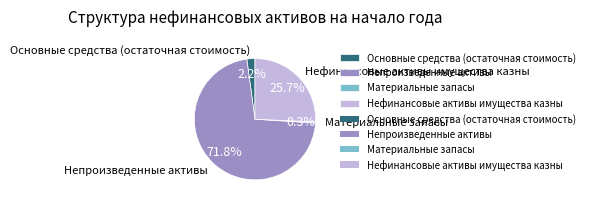

Between Основные средства (остаточная стоимость) and Материальные запасы, which is larger?

Основные средства (остаточная стоимость)